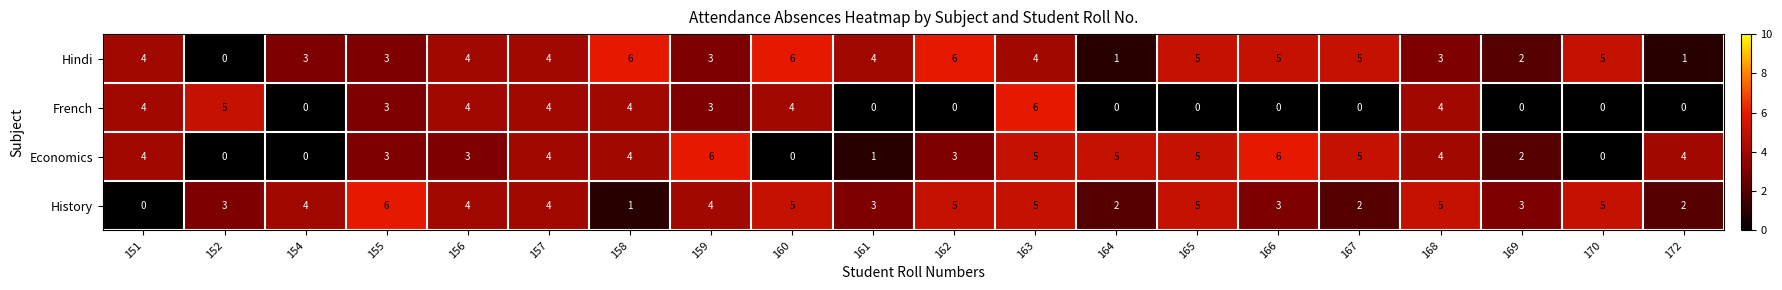

What is the difference between the second highest and minimum values in the Economics series?

6